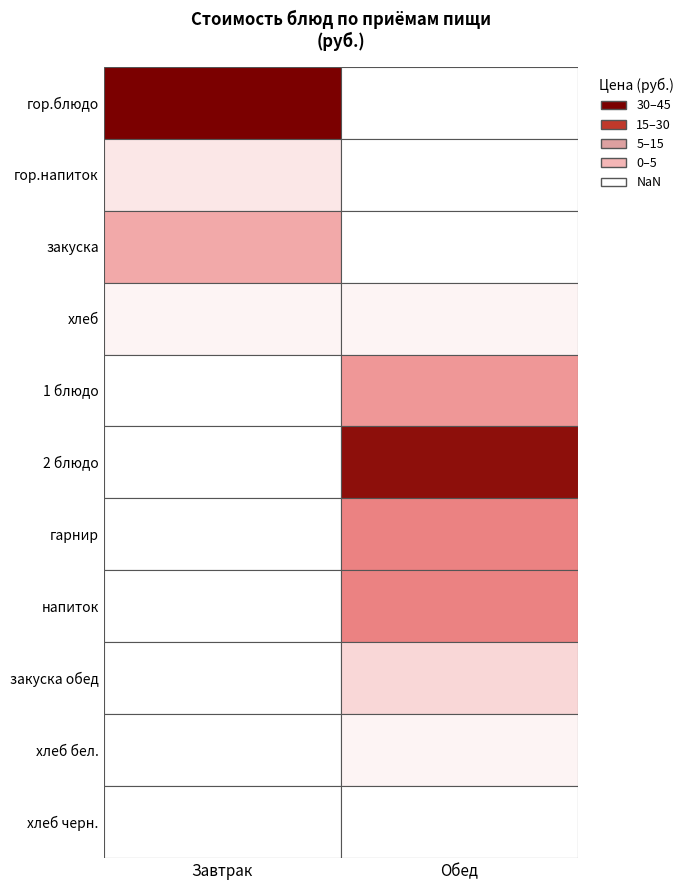

Rank the series at гор.напиток (Чай) from lowest to highest value.

Обед, Завтрак